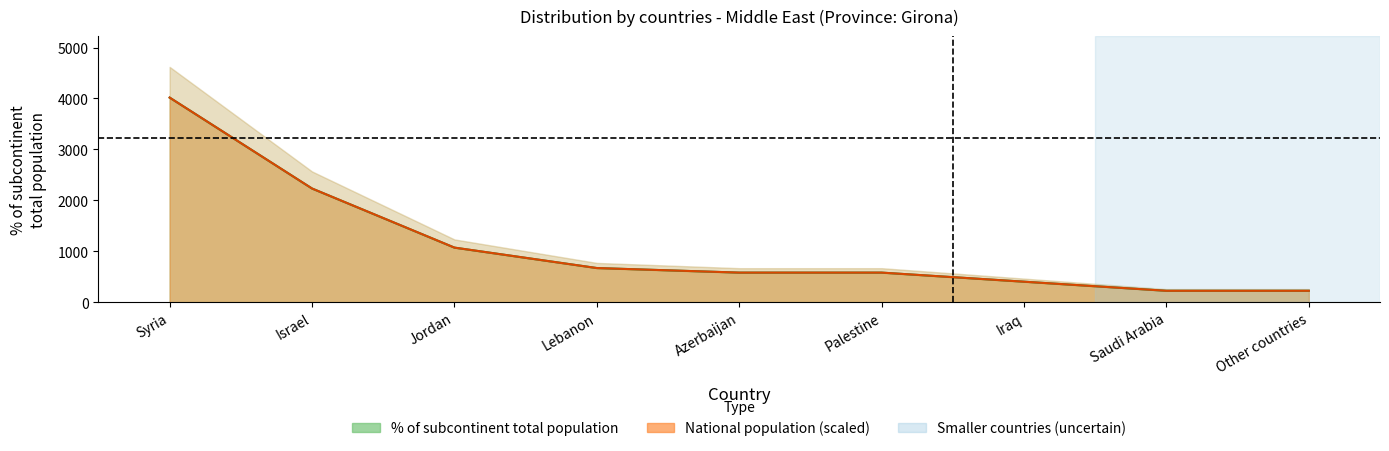

Rank the series by their average value, from lowest to highest.

% of subcontinent total, National population